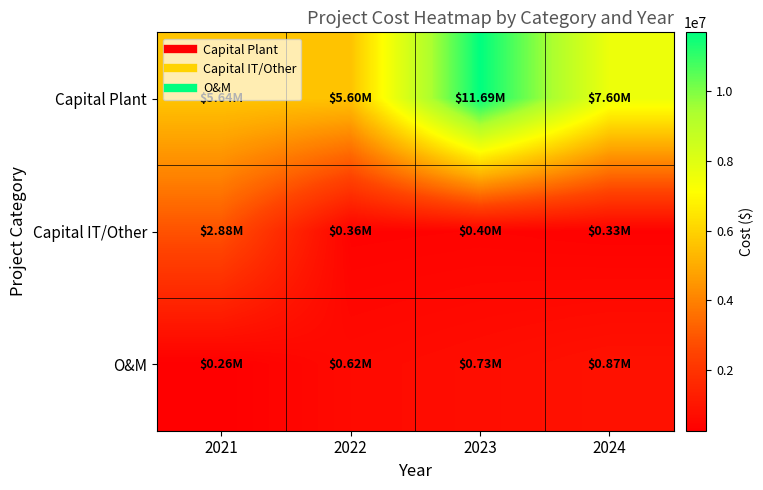

Rank the series by their maximum value, from highest to lowest.

Capital Plant, Capital IT/Other, O&M